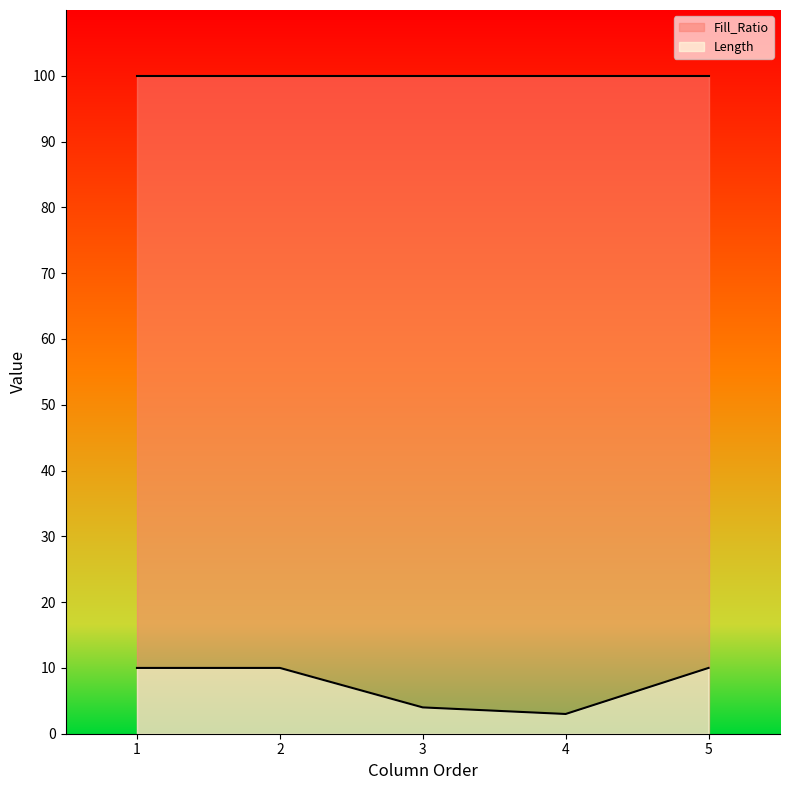

Is the value of Fill_Ratio at 3 greater than the value of Length at 2?

Yes